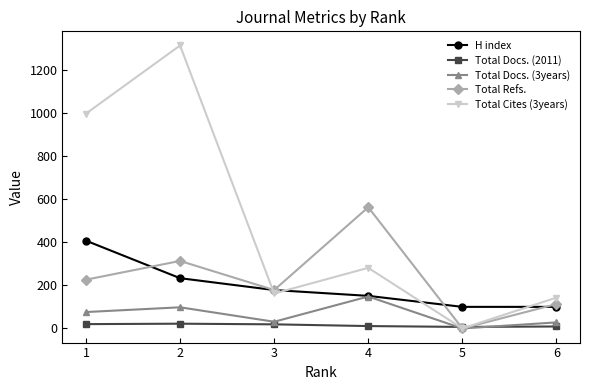

What is the maximum value for H index?

407